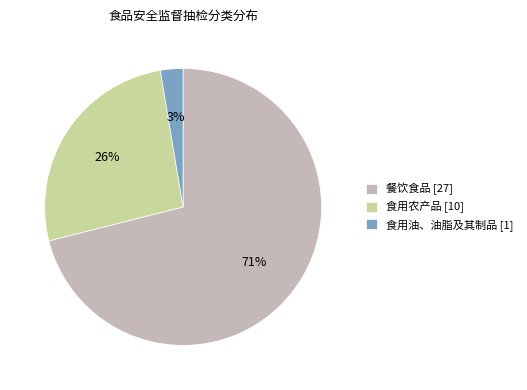

How many slices are in this pie chart?

3